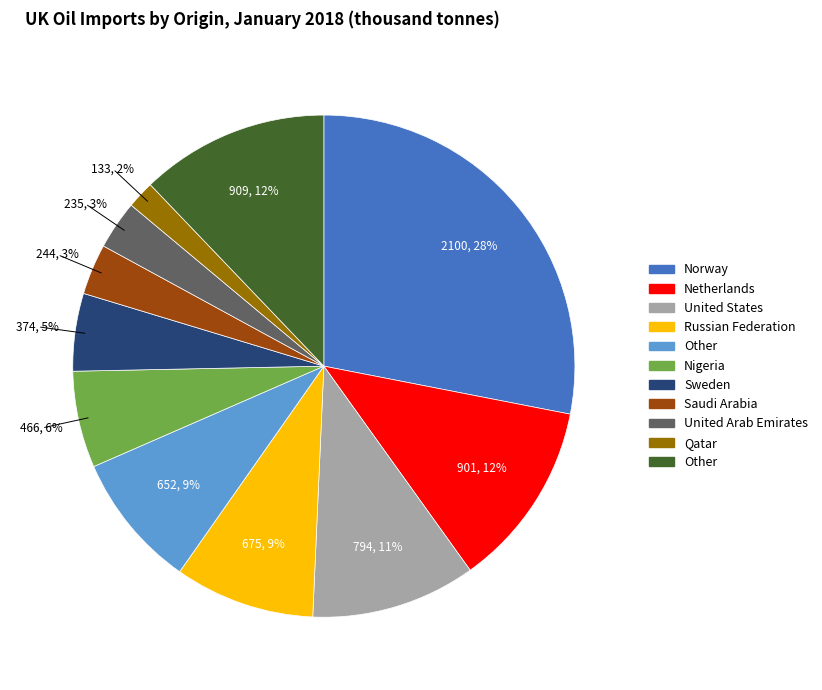

How many segments does this pie chart have?

11